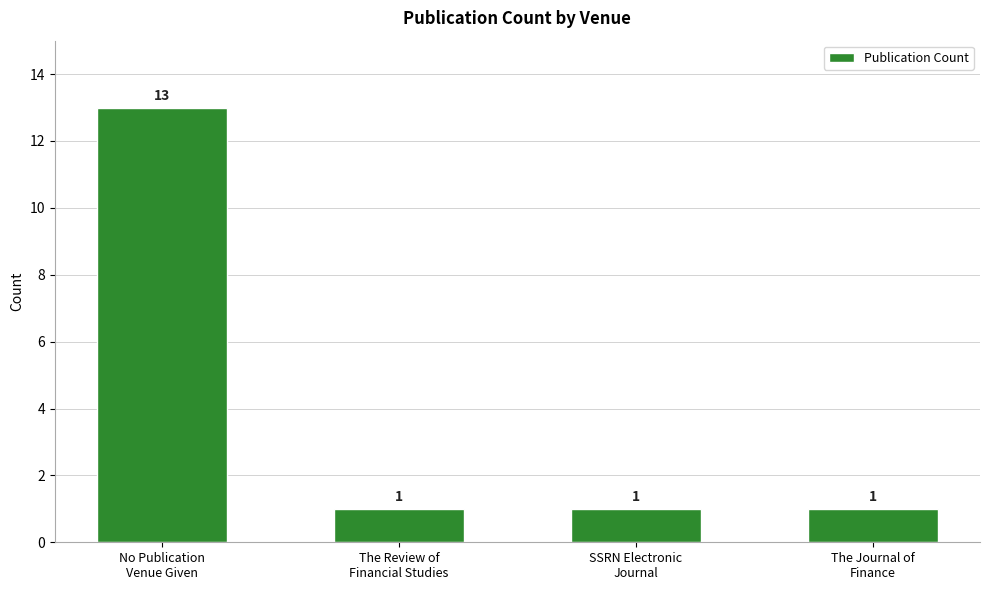

What position from the right is The Journal of
Finance?

1